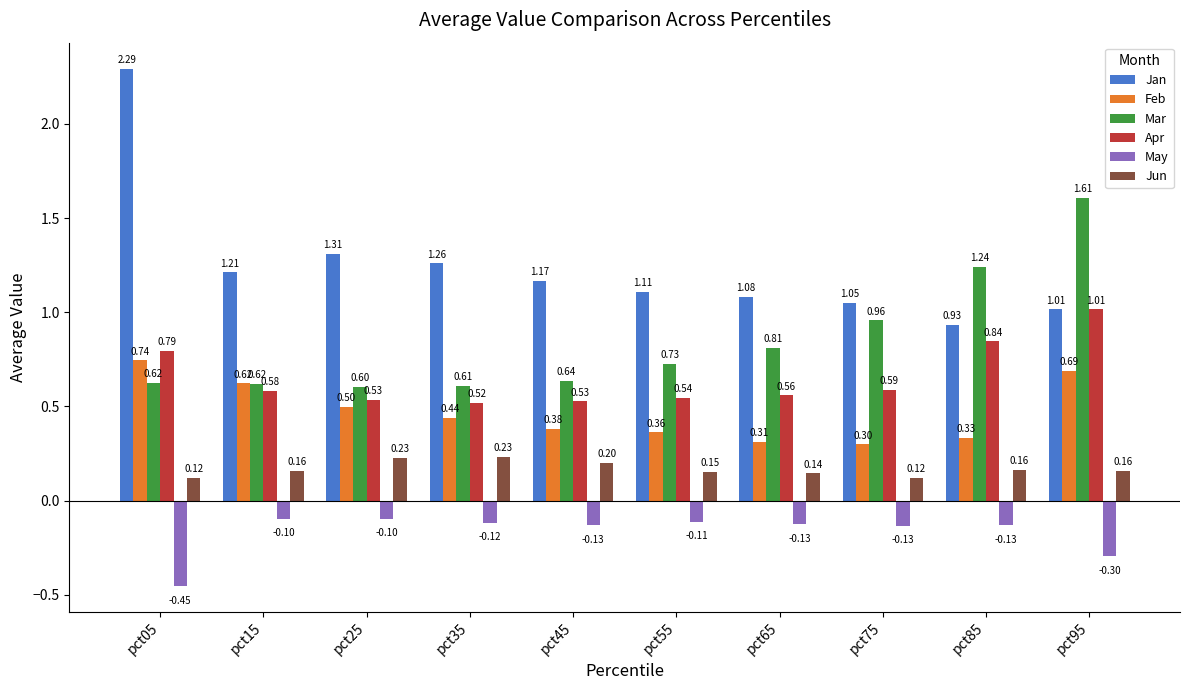

True or false: Mar has a value of 1.1 at pct45.

False